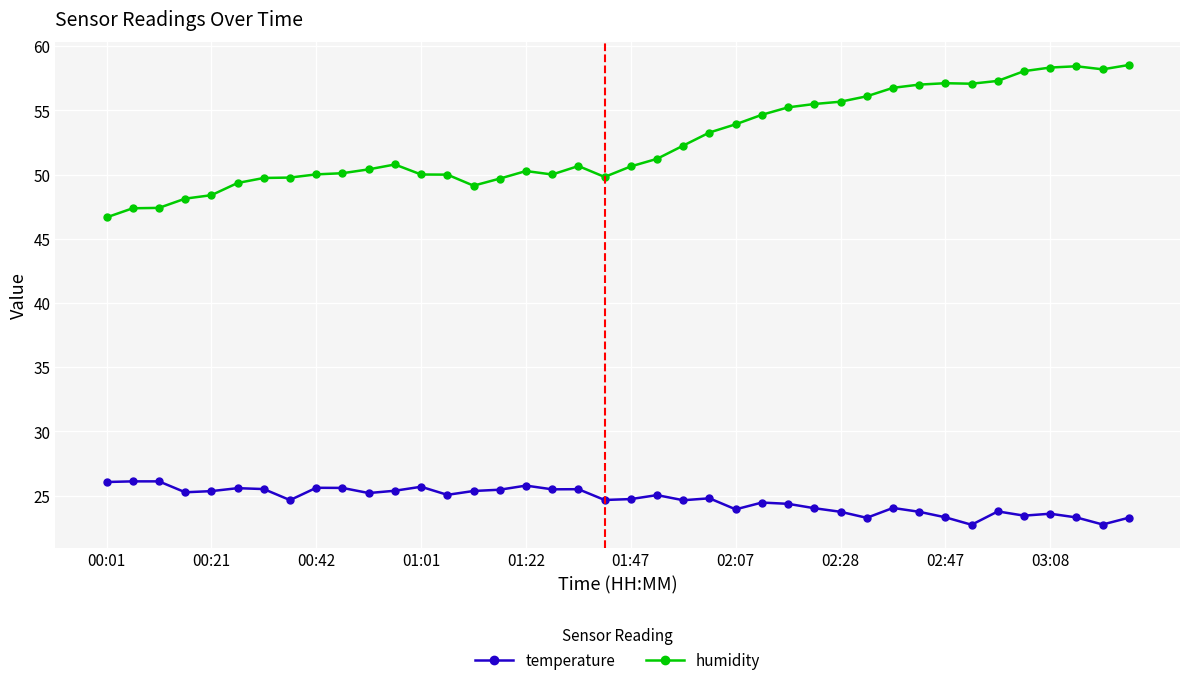

What is the smallest value displayed?

22.7